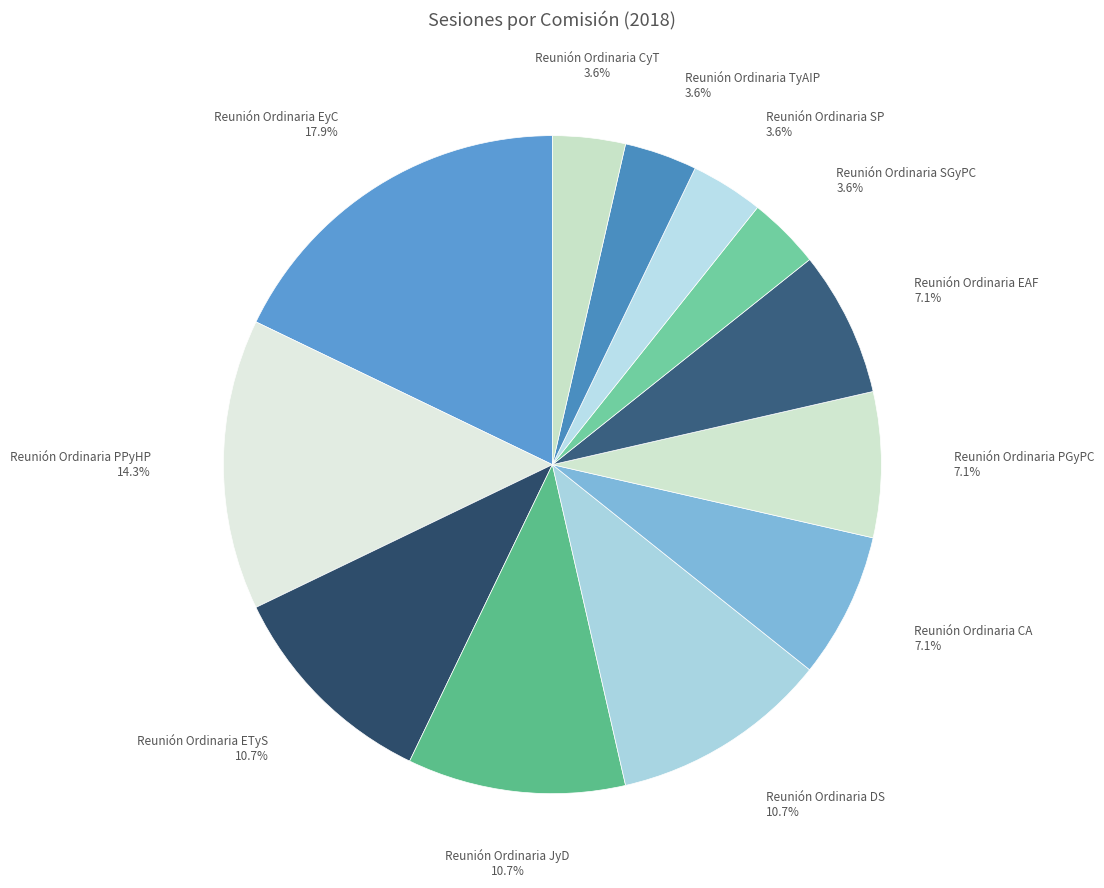

How many segments does this pie chart have?

12